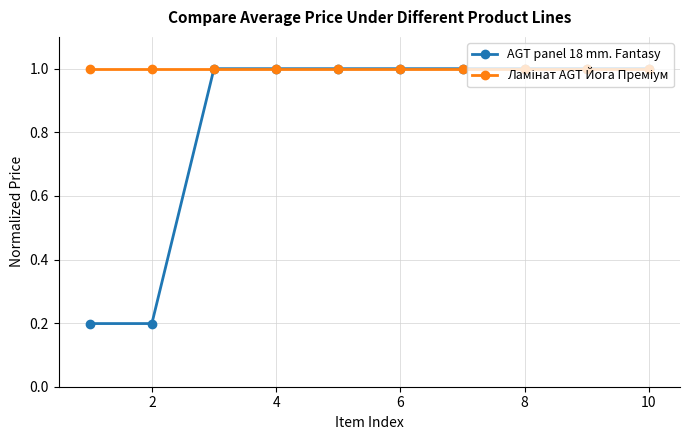

What is the value of the AGT panel 18 mm. Fantasy point at the 6th from the left?

1.0